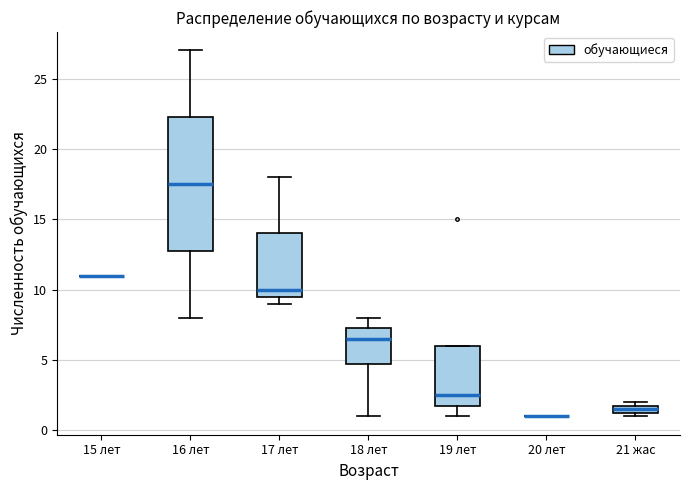

Which box is the tallest, from its lower edge to its upper edge?

16 лет